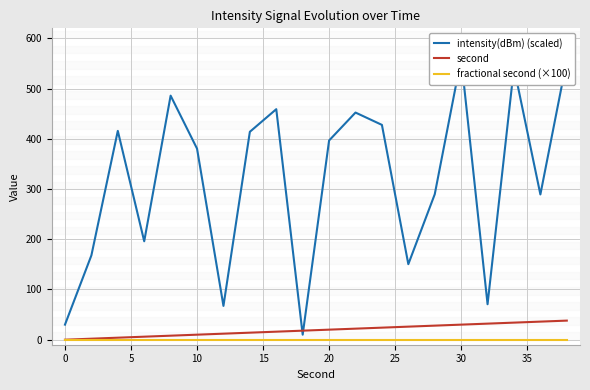

How many distinct data groups are displayed?

3